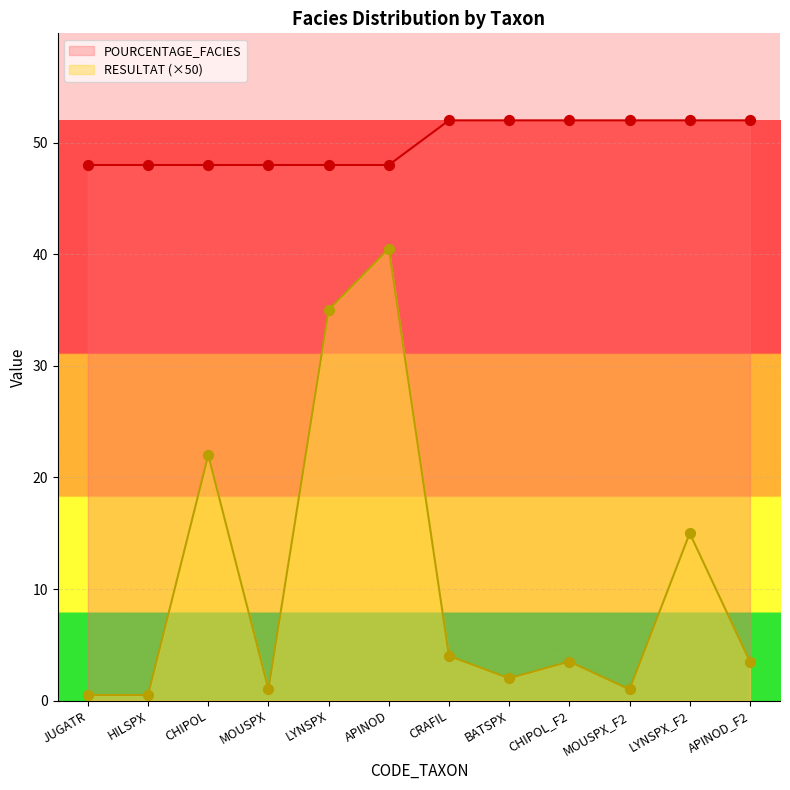

Is the value of RESULTAT at CRAFIL greater than the value of POURCENTAGE_FACIES at HILSPX?

No